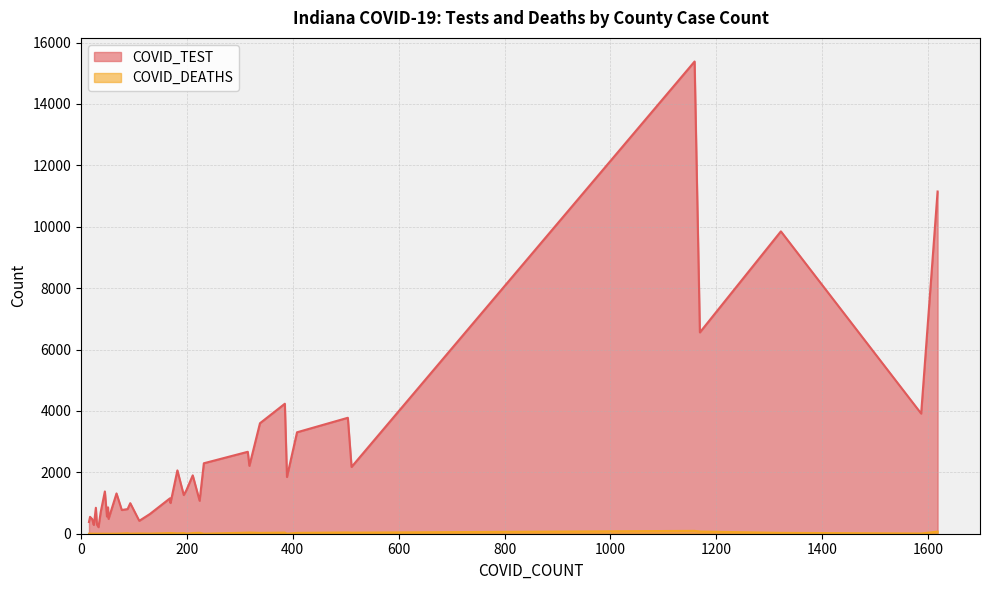

True or false: COVID_TEST and COVID_DEATHS cross at least once.

False